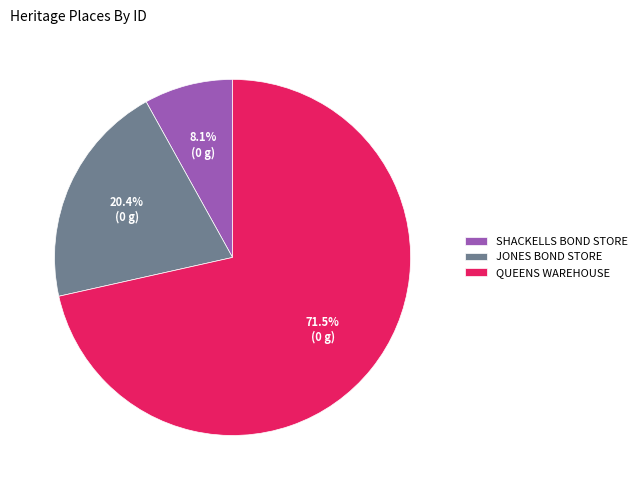

Rank the categories by value from lowest to highest.

SHACKELLS BOND STORE, JONES BOND STORE, QUEENS WAREHOUSE